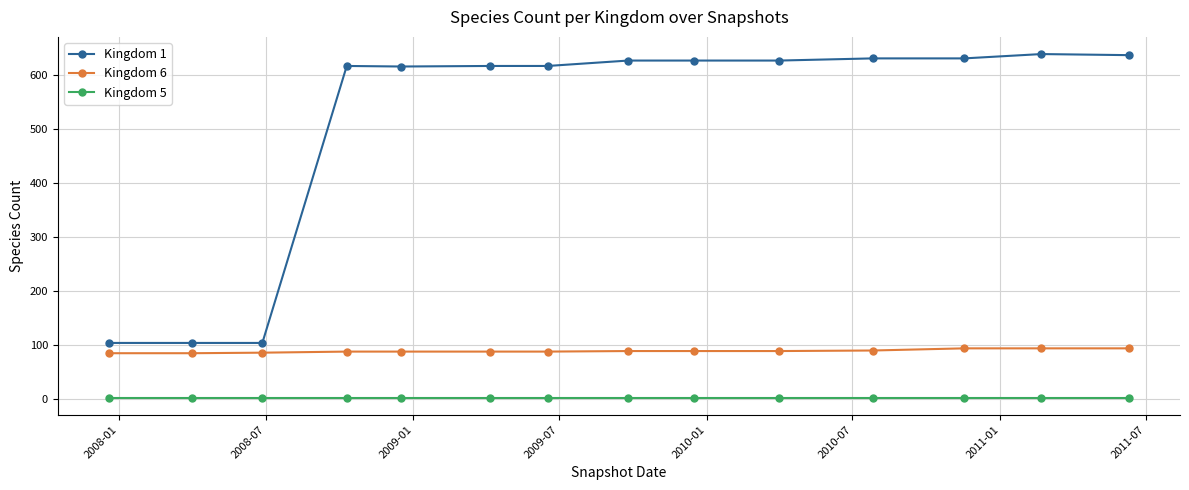

List the series in order of their peak value, lowest first.

Kingdom 5, Kingdom 6, Kingdom 1